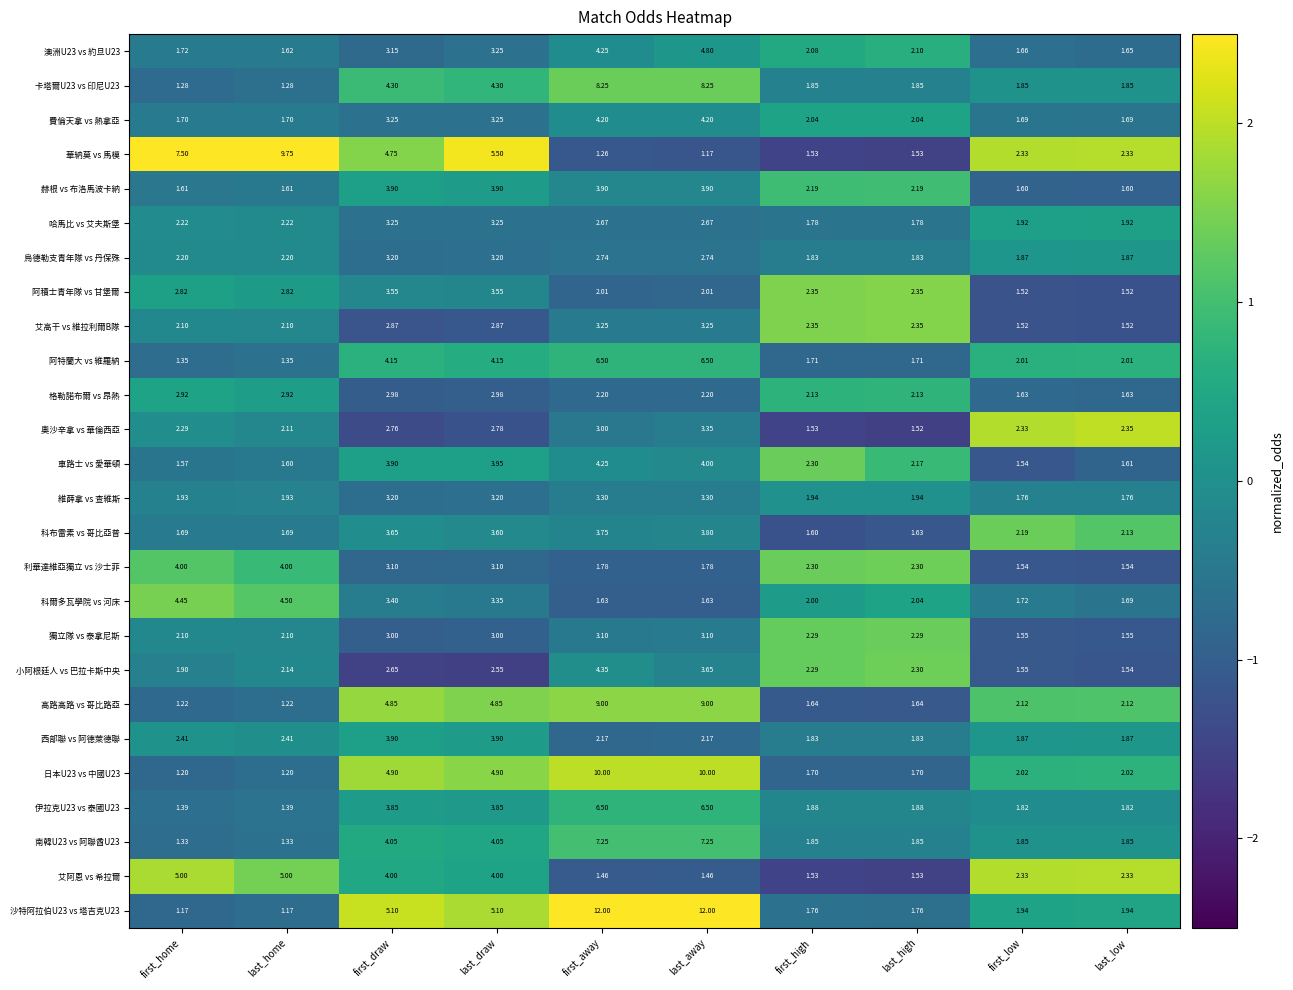

Where is 小阿根廷人 vs 巴拉卡斯中央 nearest to the value 2?

first_home